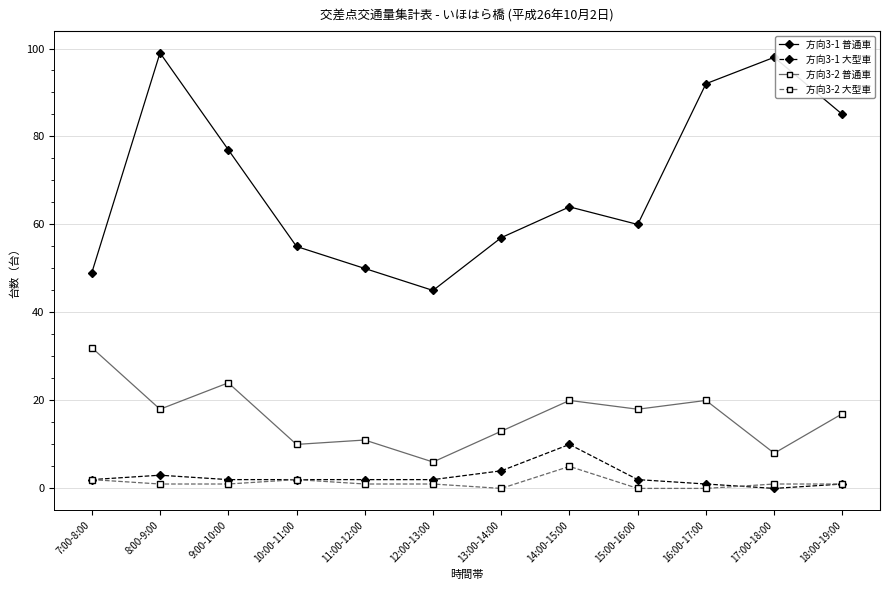

Where is the first local minimum for 方向3-1 普通車?

12:00-13:00